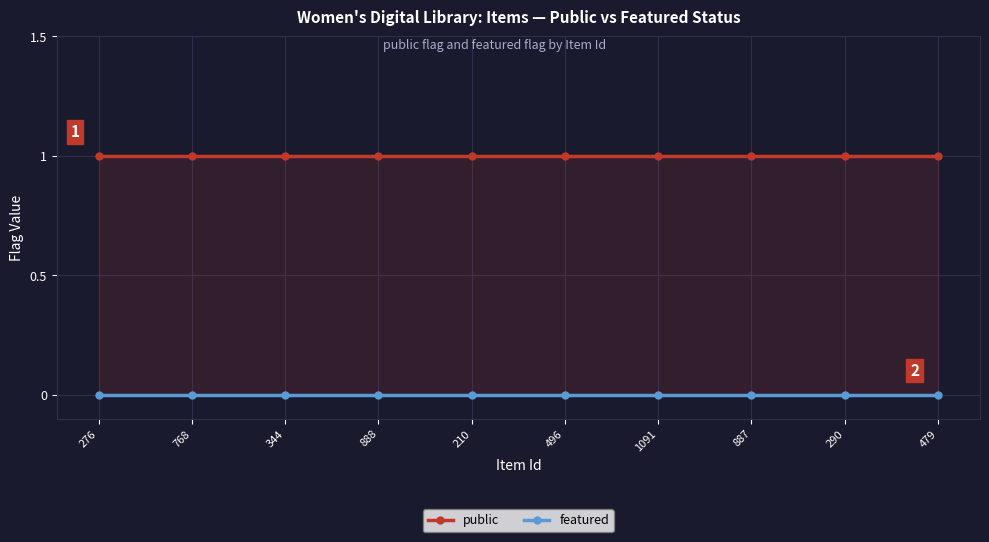

True or false: public has more than 0 interior local peaks.

False